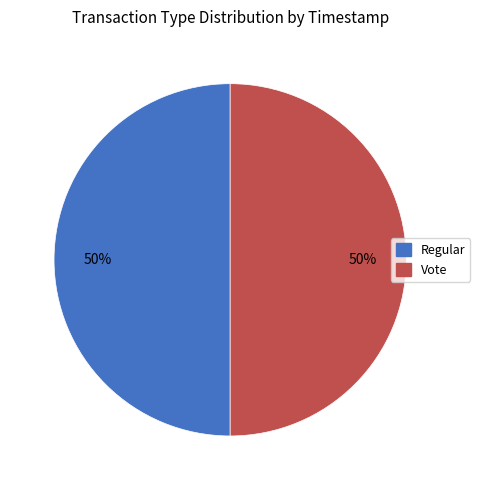

What is the ratio of the value at Vote to the value at Regular?

1.0